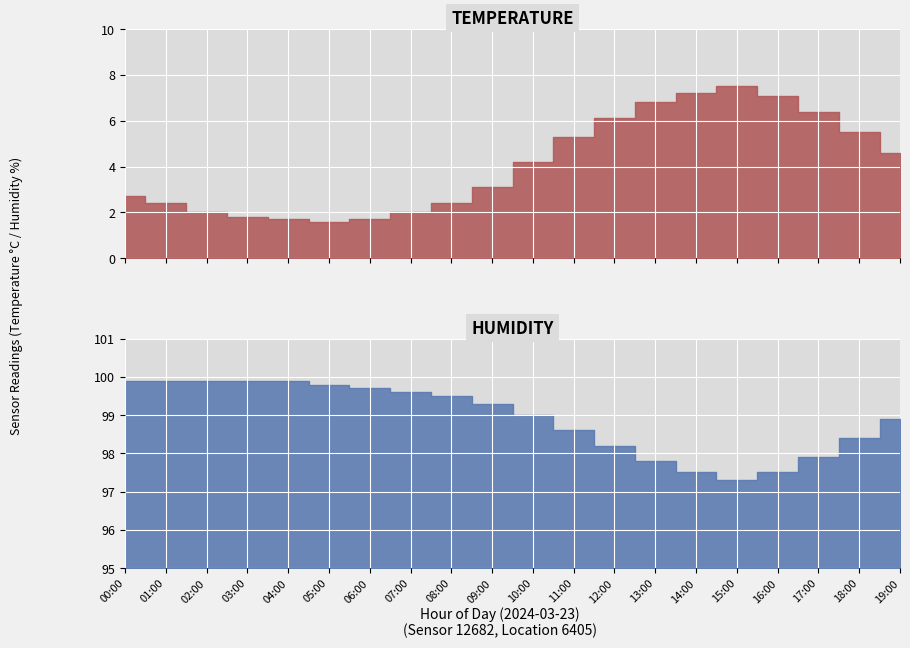

Does the chart display data point markers on the line(s)?

No